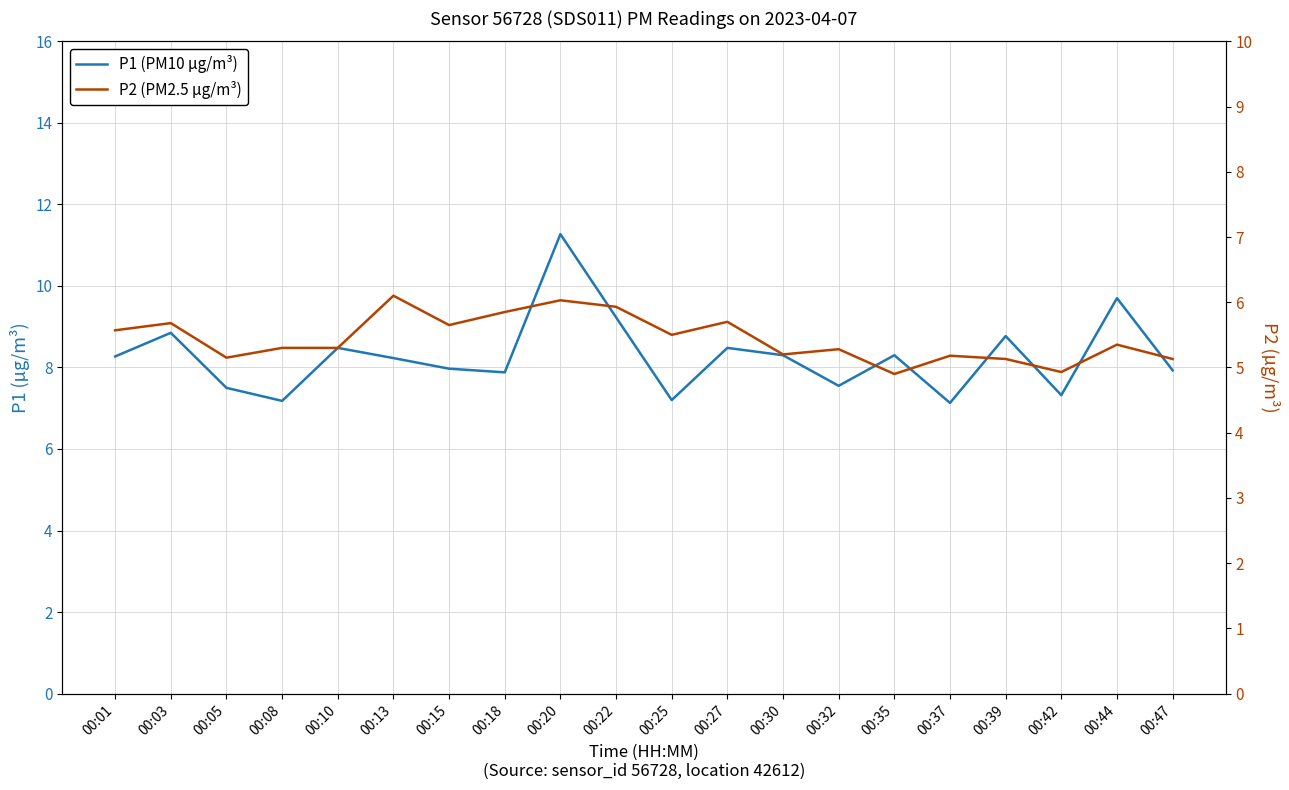

What is the difference between the maximum and minimum values in the P1 (PM10 µg/m³) series?

4.1